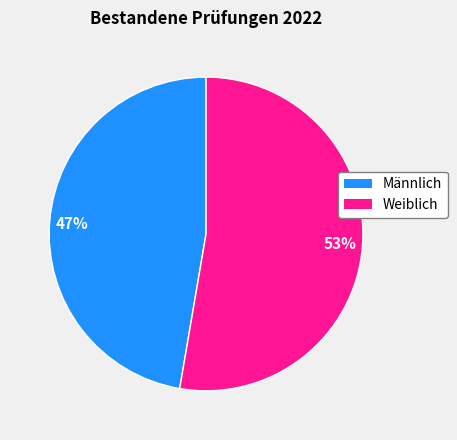

Which has a higher value, 47% or 53%?

53%